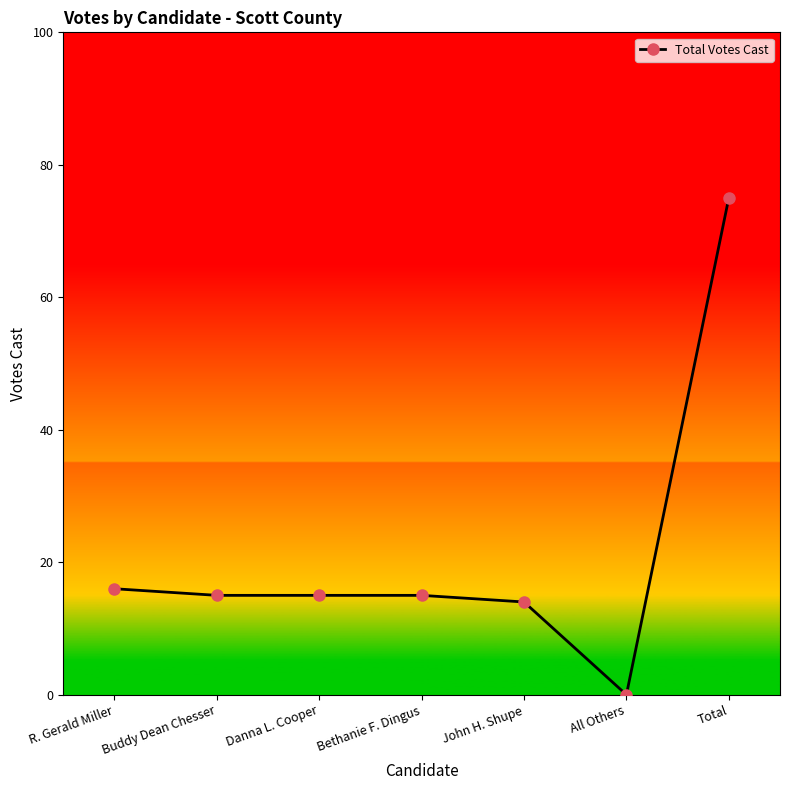

Count the number of categories in the chart.

7